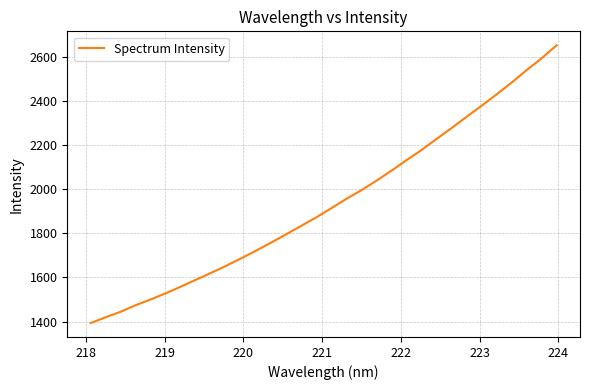

How many lines are shown in the chart?

1